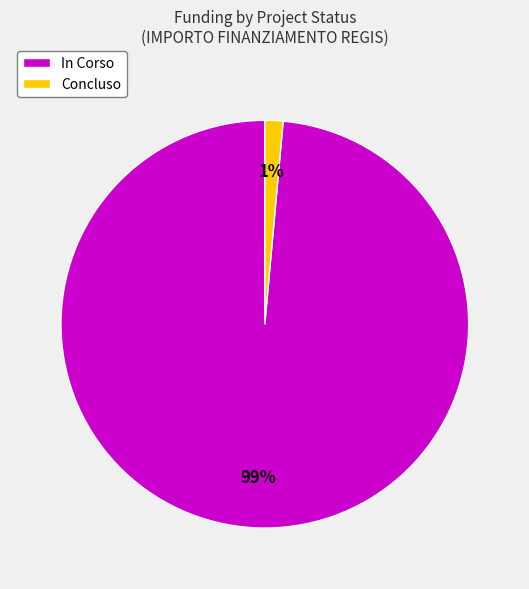

To the nearest percent, what is the average slice percentage?

50%